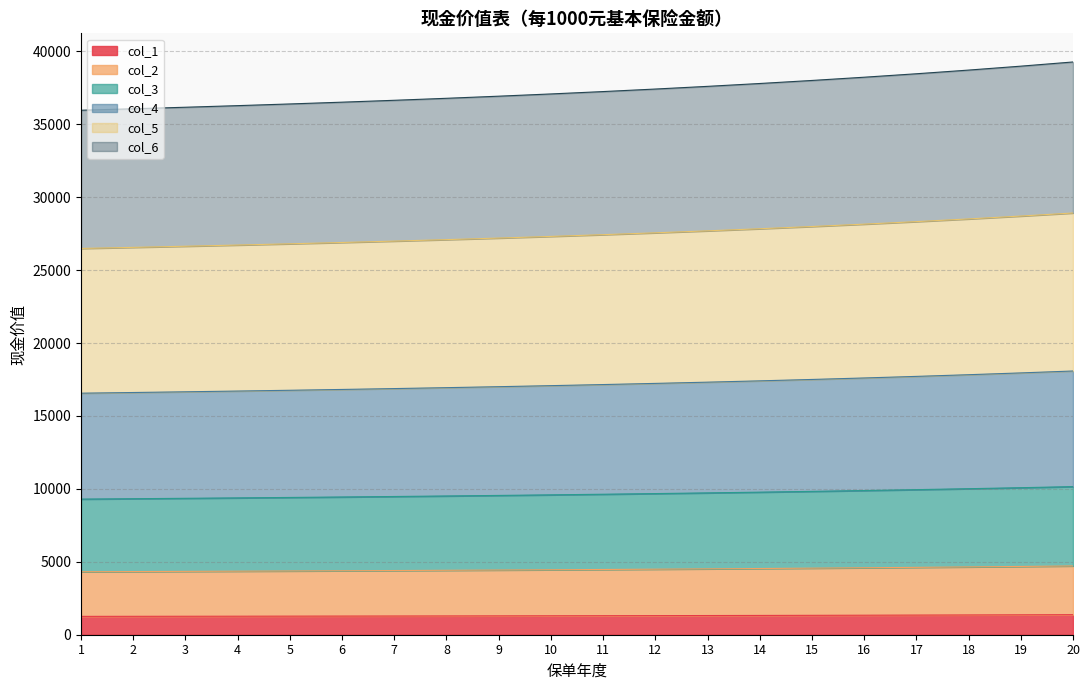

How many lines are shown in the chart?

6